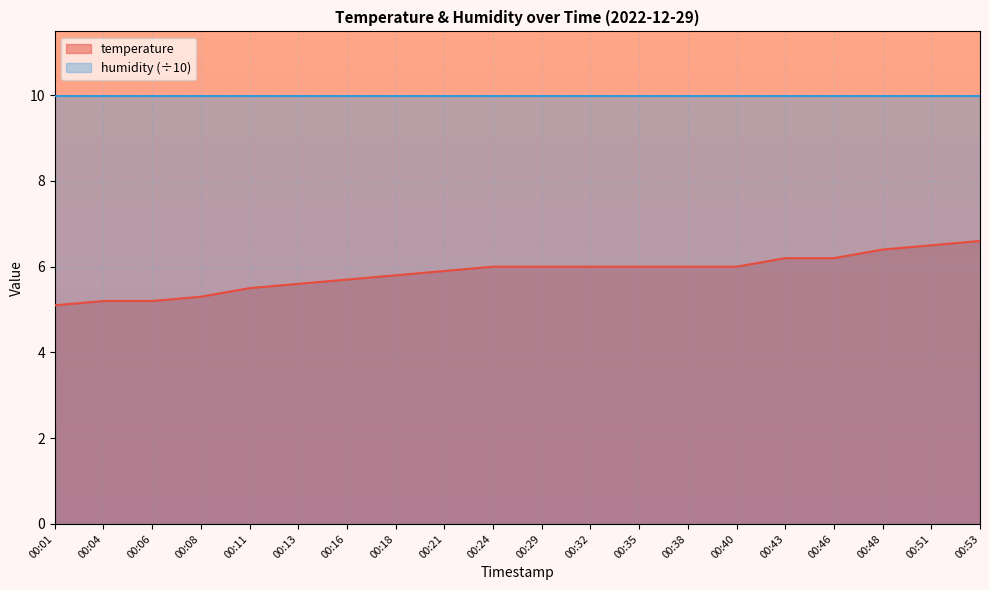

Reading left to right, what are all the values shown in this chart?

5.1	5.2	5.2	5.3	5.5	5.6	5.7	5.8	5.9	6.0	6.0	6.0	6.0	6.0	6.0	6.2	6.2	6.4	6.5	6.6